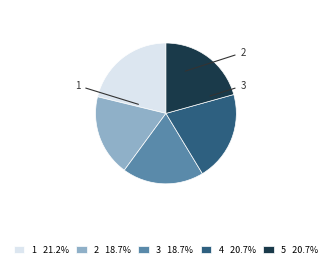

True or false: 4 accounts for 13% of the total.

False